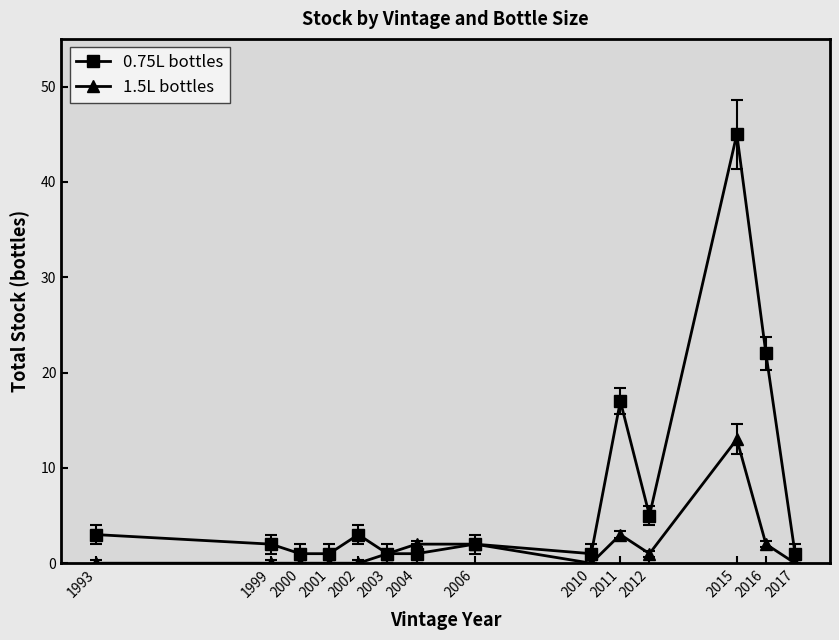

Which series has the largest range (max minus min)?

0.75L bottles